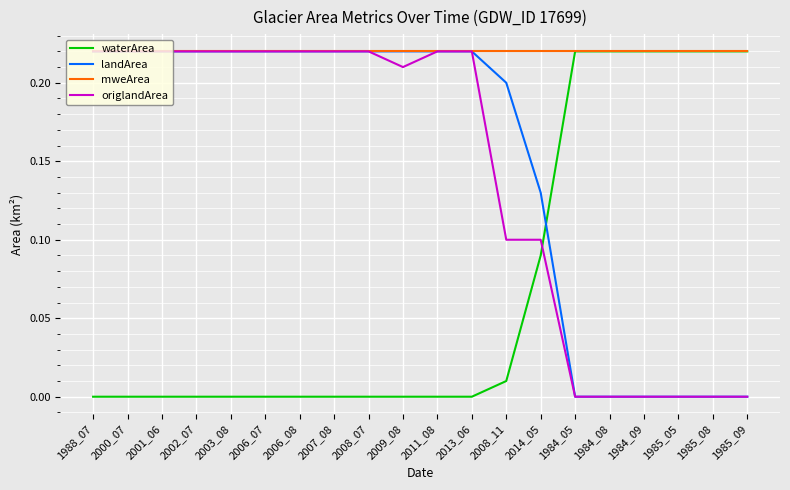

Which series ends up on top after the final intersection of waterArea and origlandArea?

waterArea